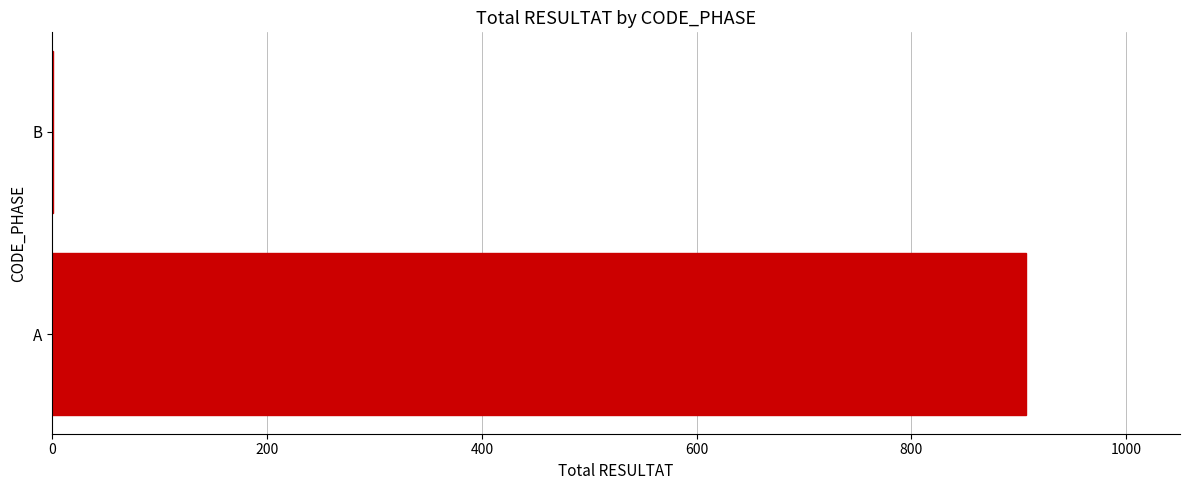

Is it true that the value at A is 1221?

False